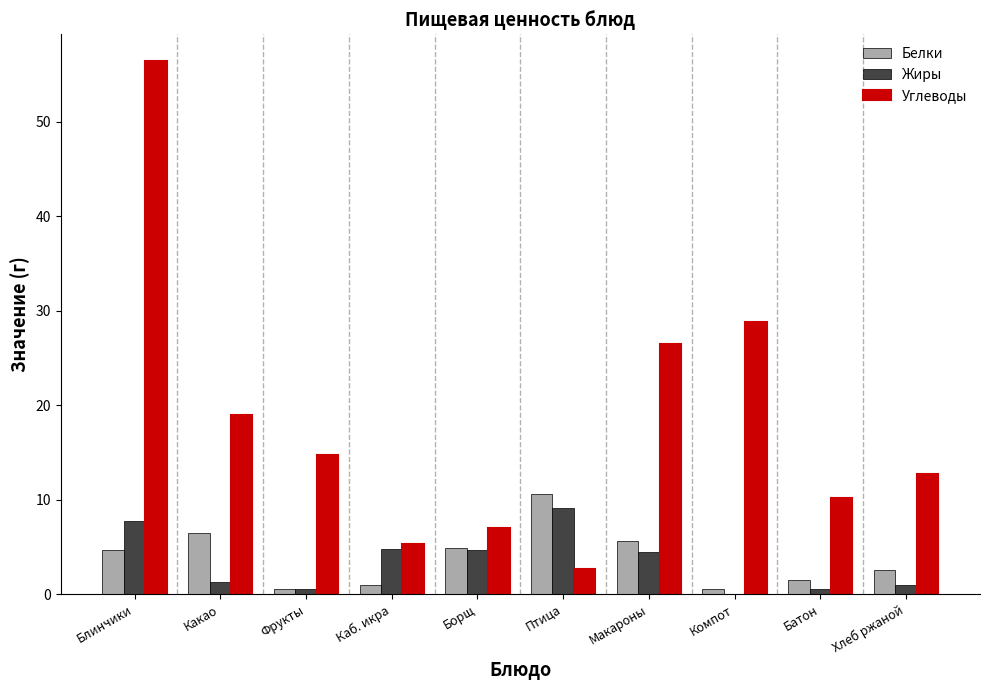

At which label does Белки reach its peak?

Птица